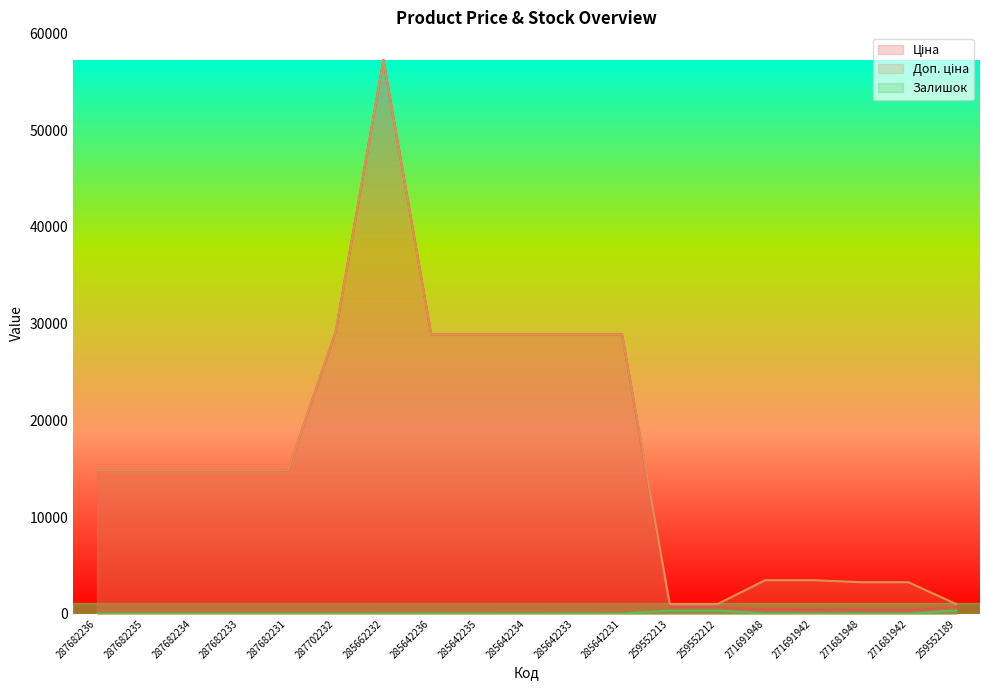

Which series has the largest total across all categories?

Доп. ціна